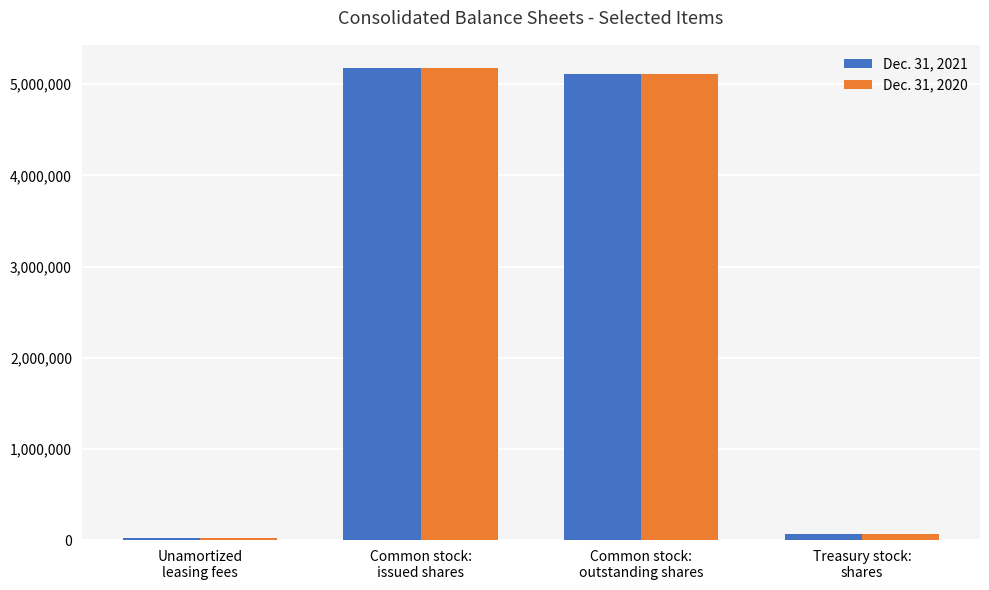

What is the greatest value displayed?

5173450